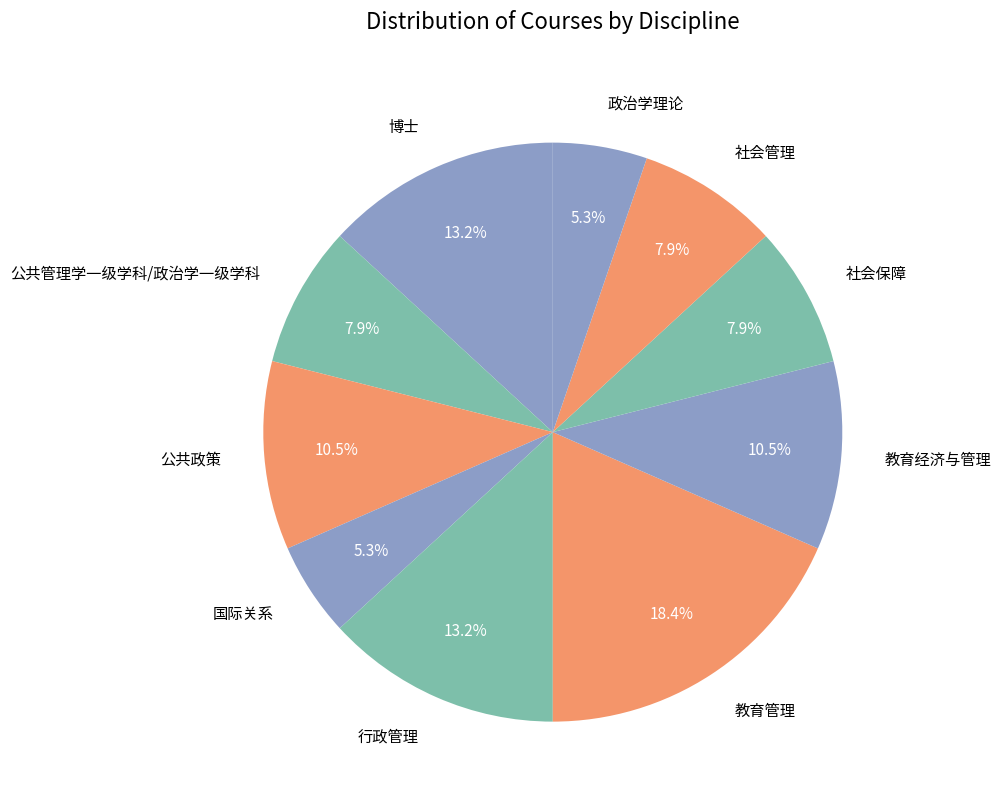

Which has a higher value, 国际关系 or 公共管理学一级学科/政治学一级学科?

公共管理学一级学科/政治学一级学科